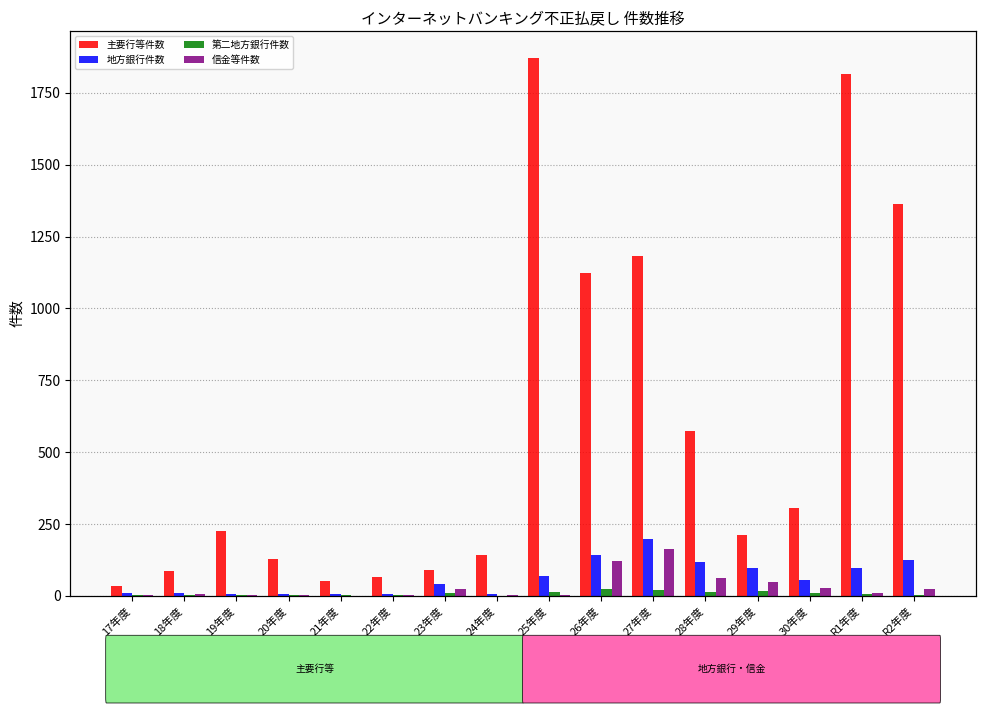

What is the average value of the 地方銀行件数 series?

62